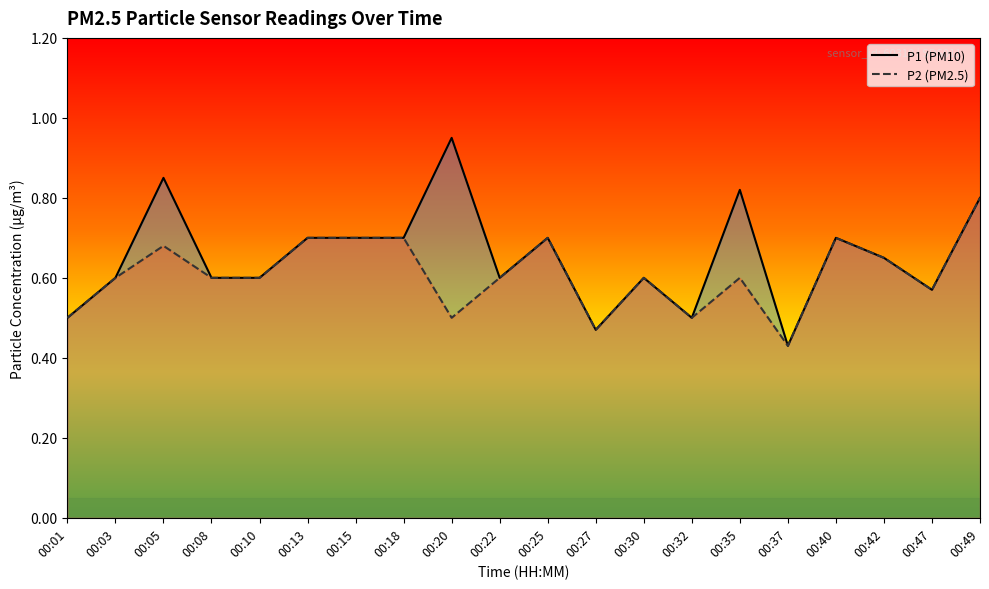

What is the difference between the P1 values at 00:03 and 00:13?

0.1